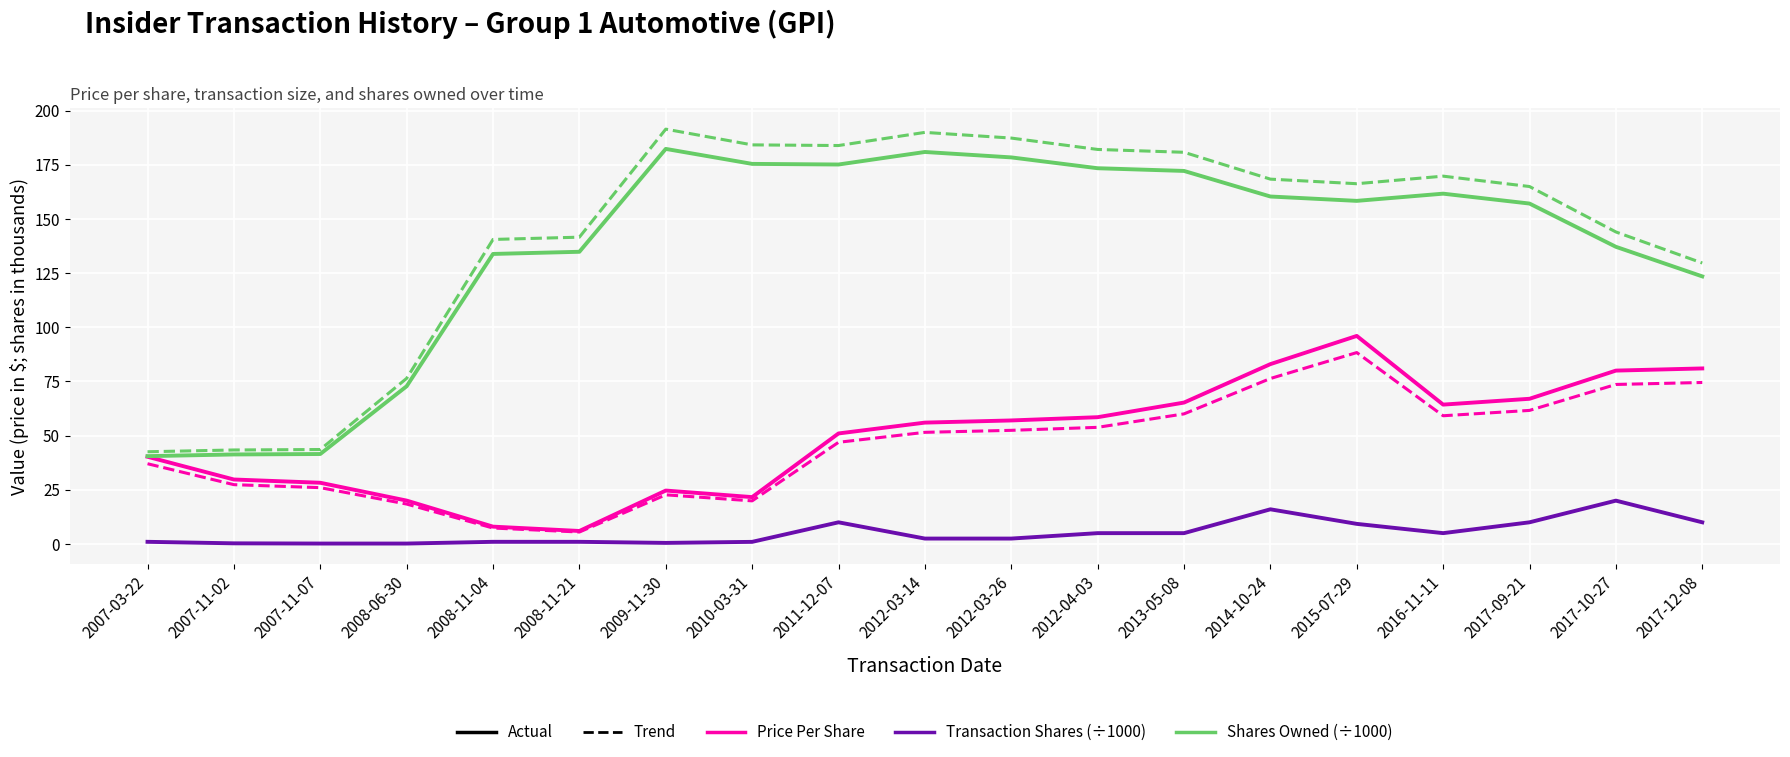

What is the greatest value displayed?

191.4